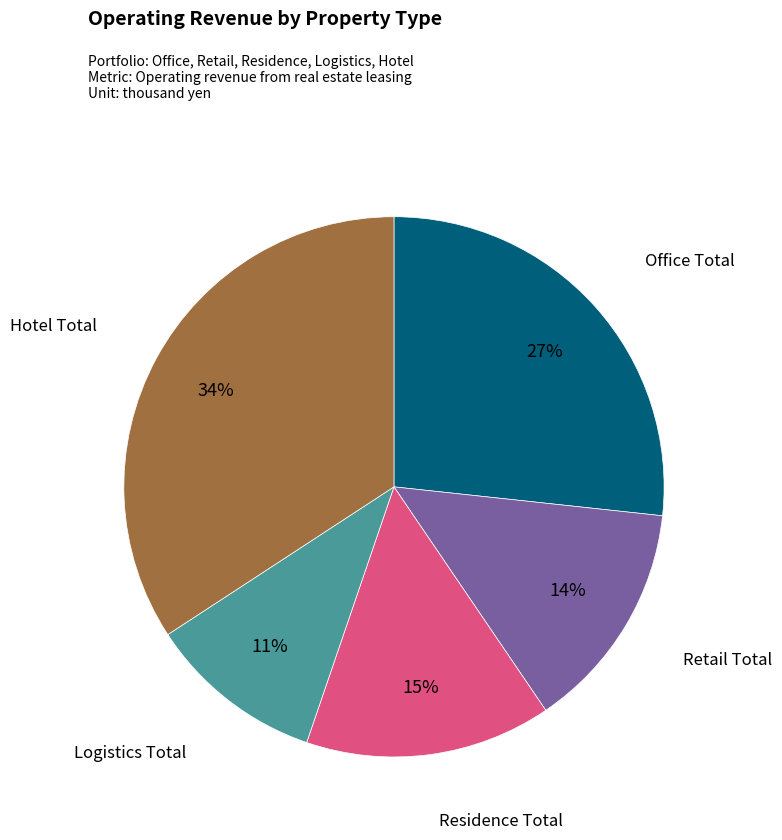

Which category has the smallest portion of the pie?

Logistics Total